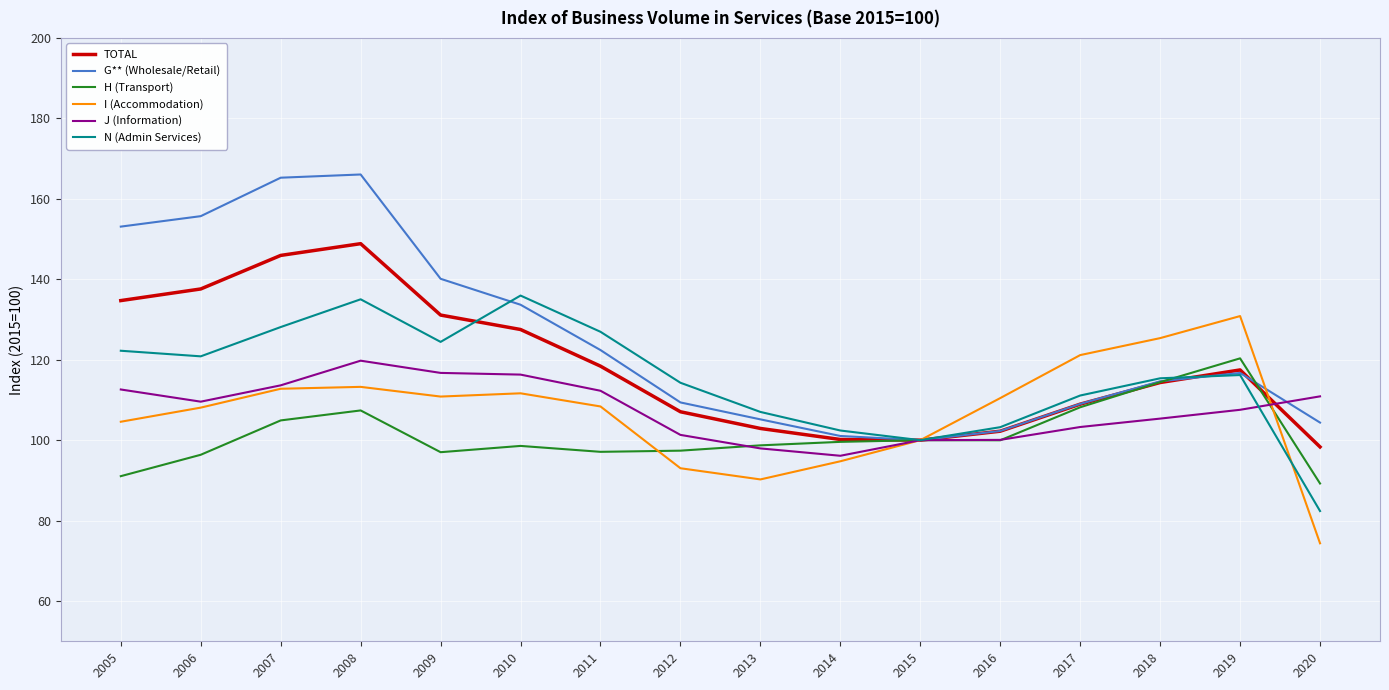

What is the maximum value shown in the chart?

166.1